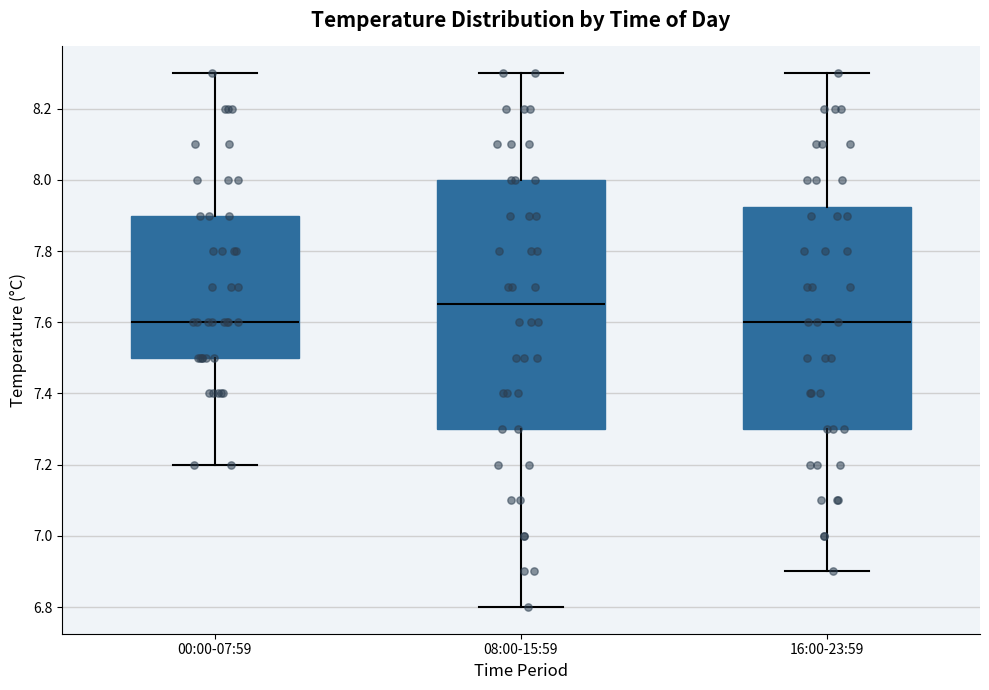

Which box is the tallest, from its lower edge to its upper edge?

08:00-15:59